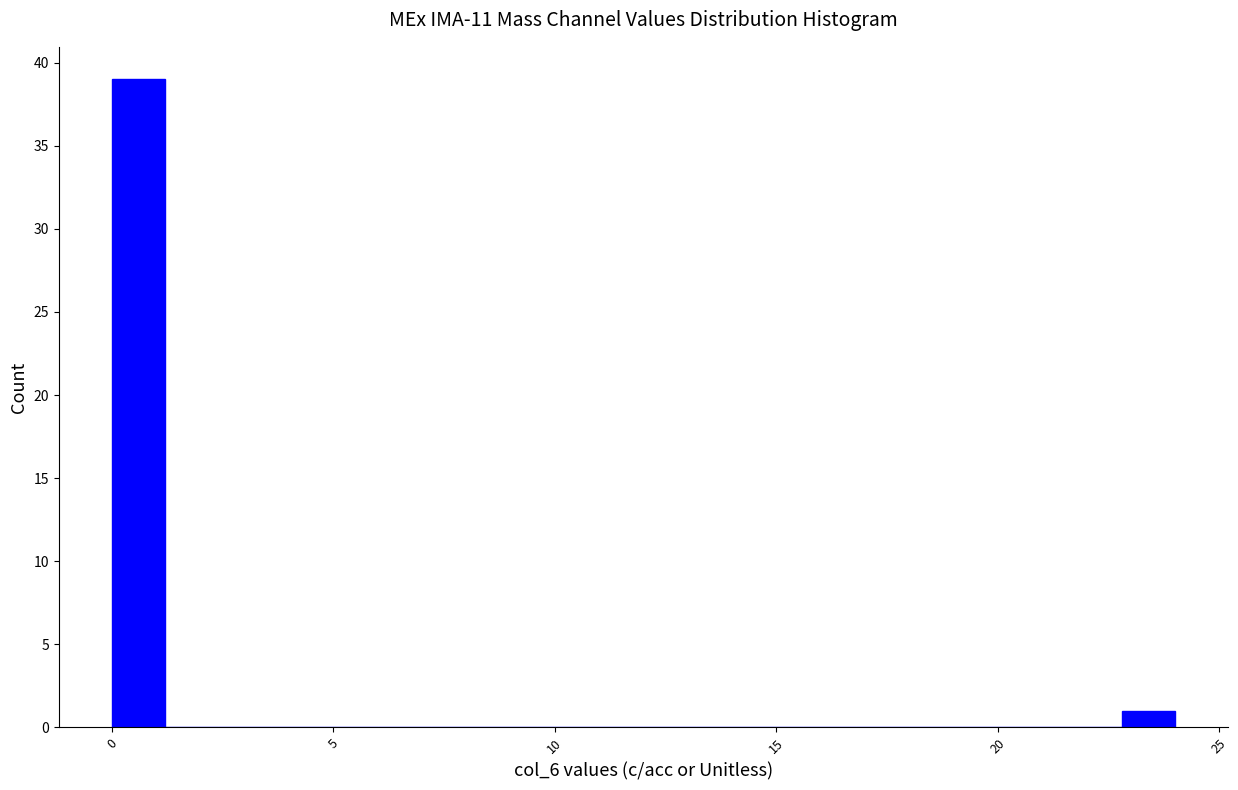

Around what value on the x-axis is the tallest bar? Give the approximate position of its centre, as read against the axis.

0.5